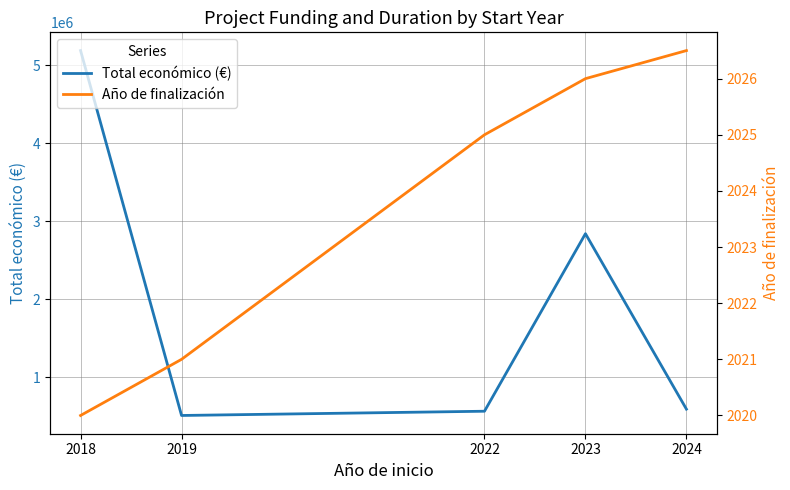

What value does the Total económico (€) series have at 2024?

590316.5